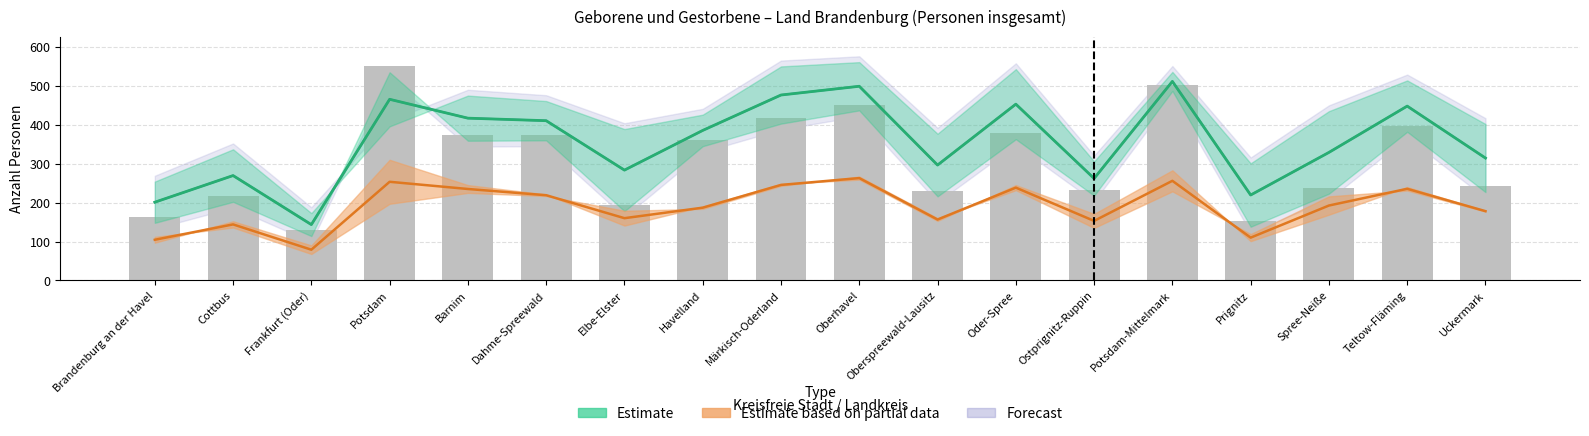

The chart shows a value of 178 at Frankfurt (Oder). True or false?

False